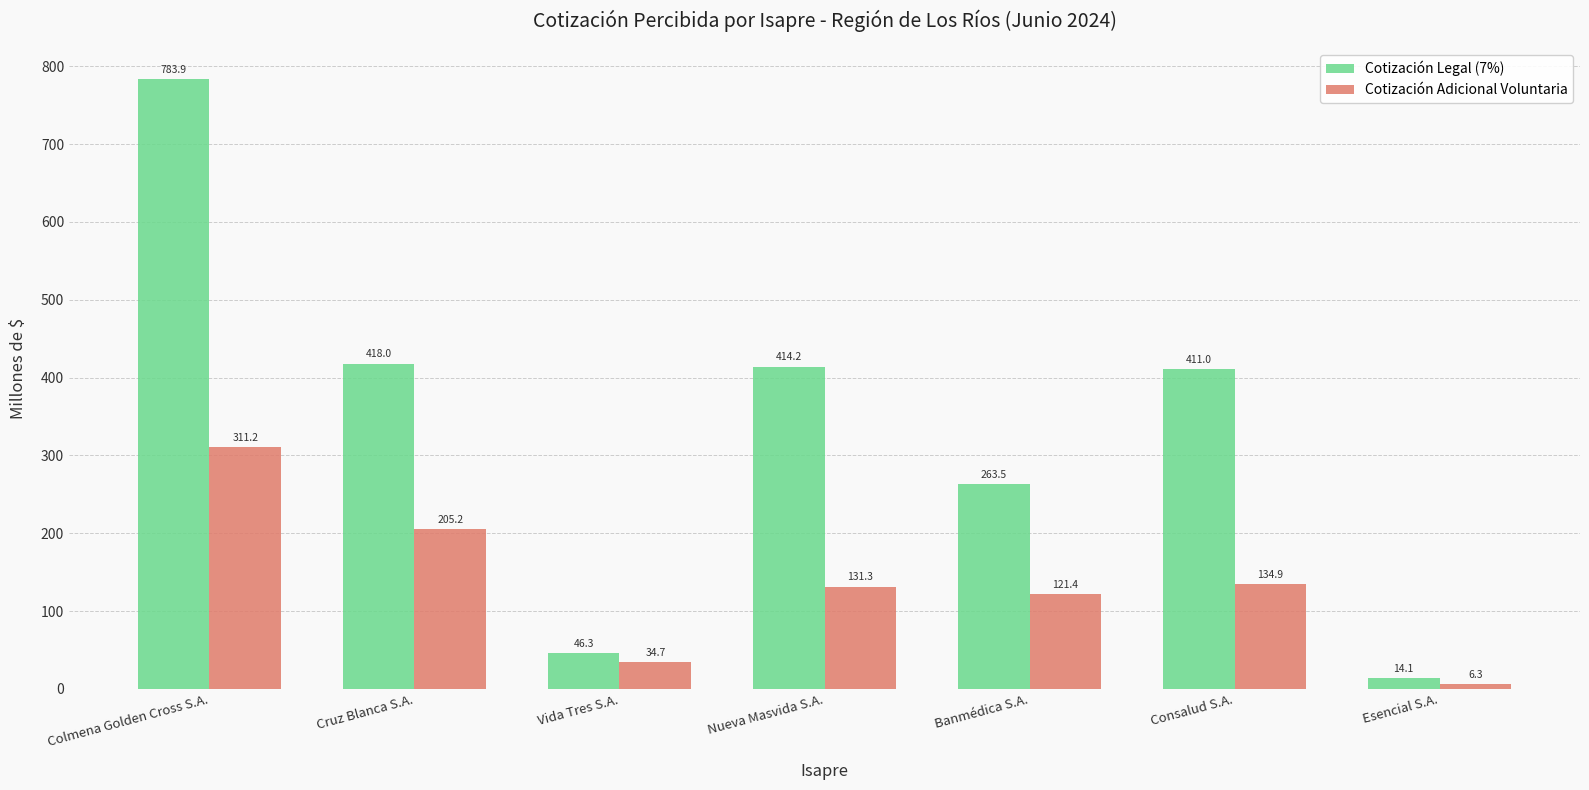

Rank the series at Consalud S.A. from lowest to highest value.

Cotización Adicional Voluntaria, Cotización Legal (7%)